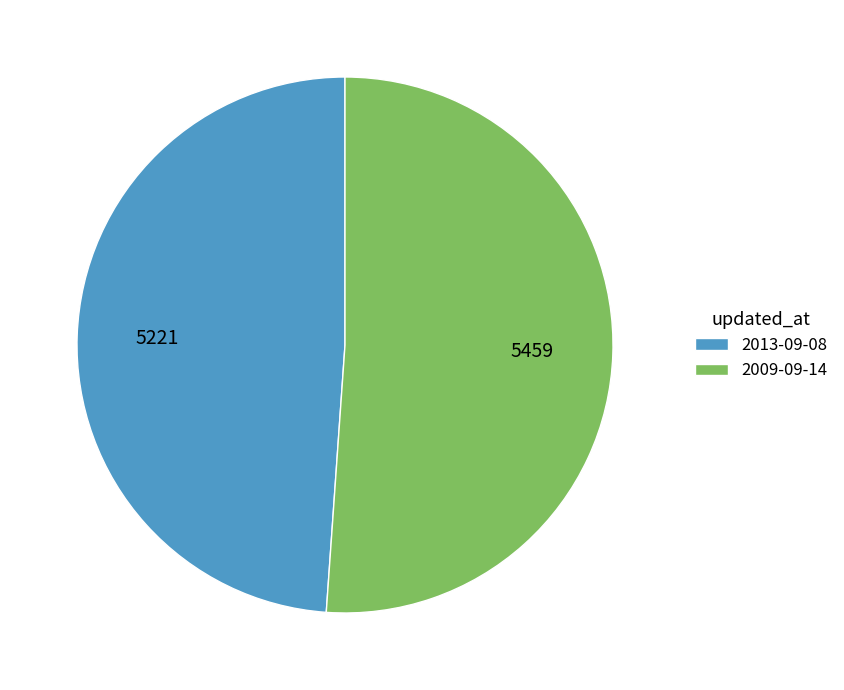

How many segments does this pie chart have?

2